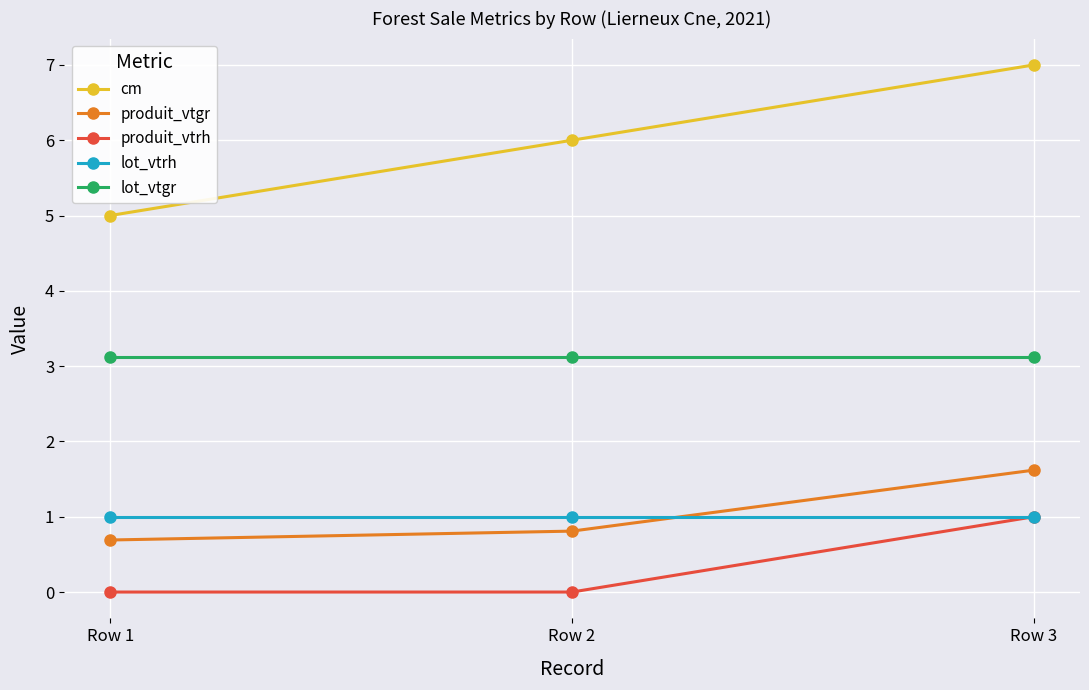

Where is cm nearest to the value 6?

Row 2